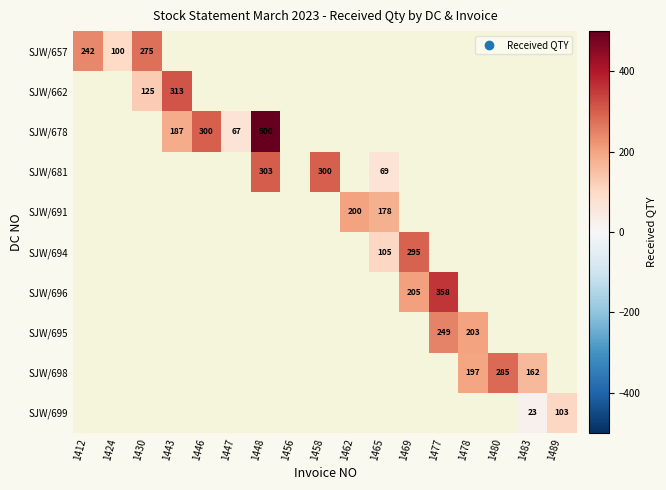

How many distinct data groups are displayed?

10